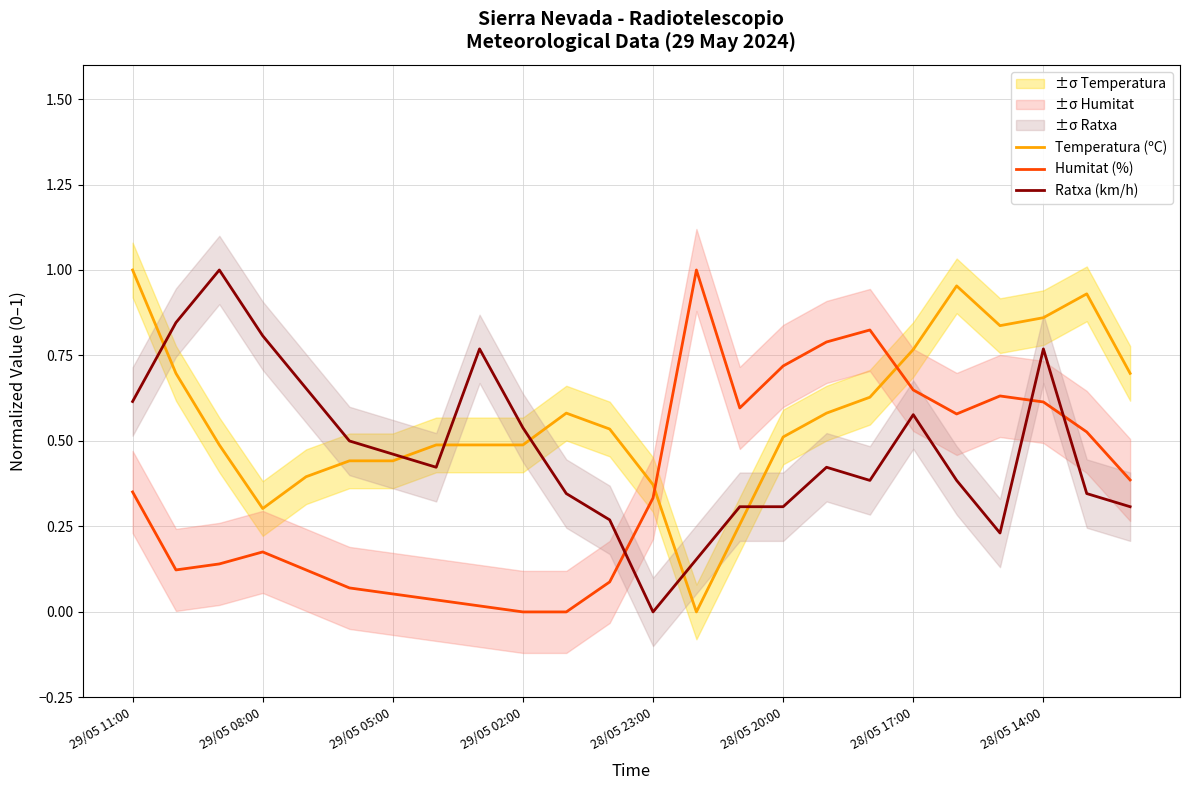

Which category has the highest value across all series?

29/05 11:00